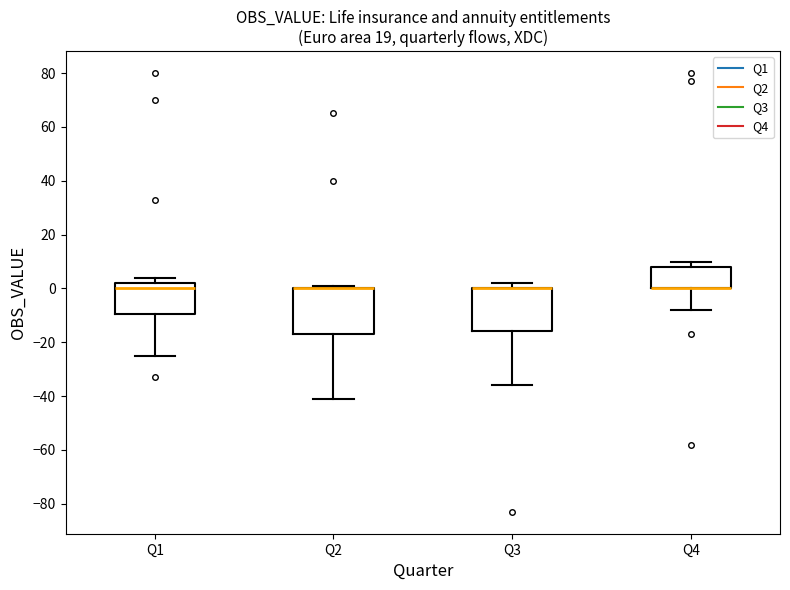

Reading left to right, transcribe this box plot: for each box, give where its median line is, the range the box spans, and where its two whiskers end, as read against the y-axis. The values are not printed on the chart, so give them approximately, as read against the axis.

Q1: median 0, box -10 to 2, whiskers -24 to 4
Q2: median 0 (drawn on the box's upper edge), box -16 to 0, whiskers -40 to 2
Q3: median 0 (drawn on the box's upper edge), box -16 to 0, whiskers -36 to 2
Q4: median 0 (drawn on the box's lower edge), box 0 to 8, whiskers -8 to 10